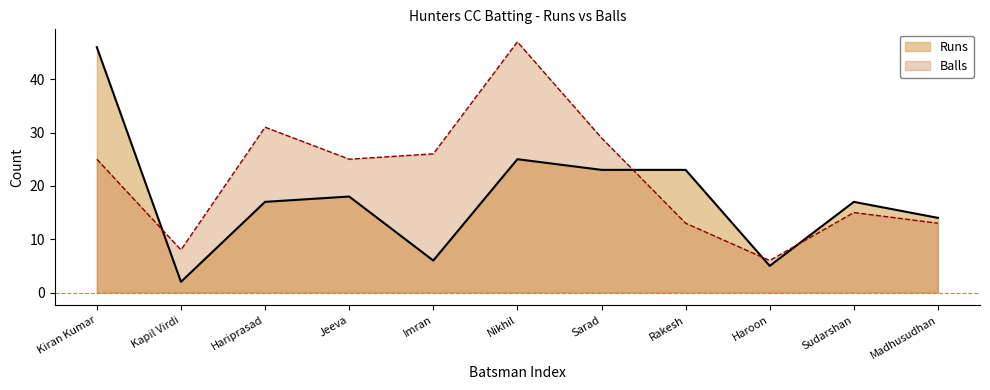

What is the label of the 6th point from the right?

Nikhil